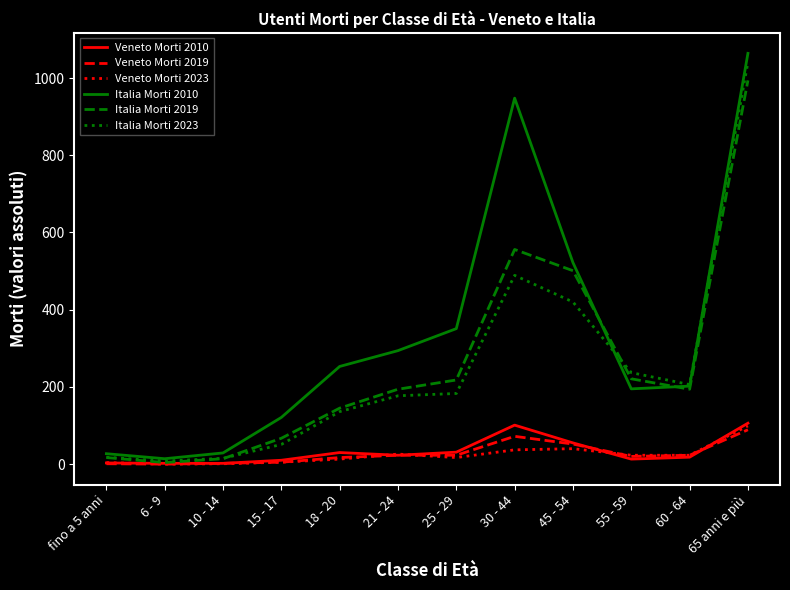

The value of Italia Morti 2019 at 65 anni e più is 994. True or false?

True